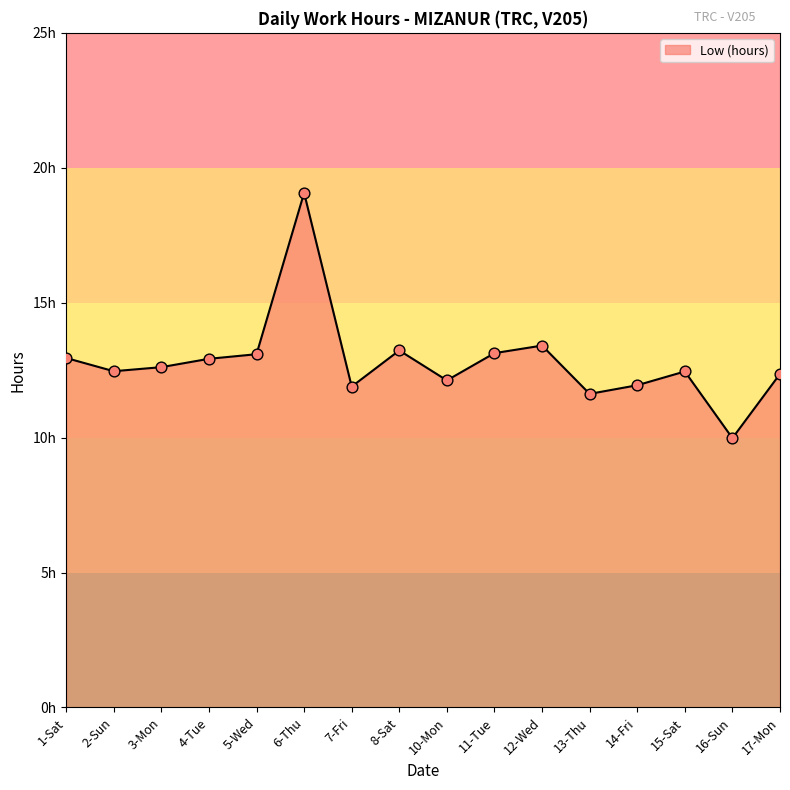

Is this an area chart (filled region under the line)?

Yes